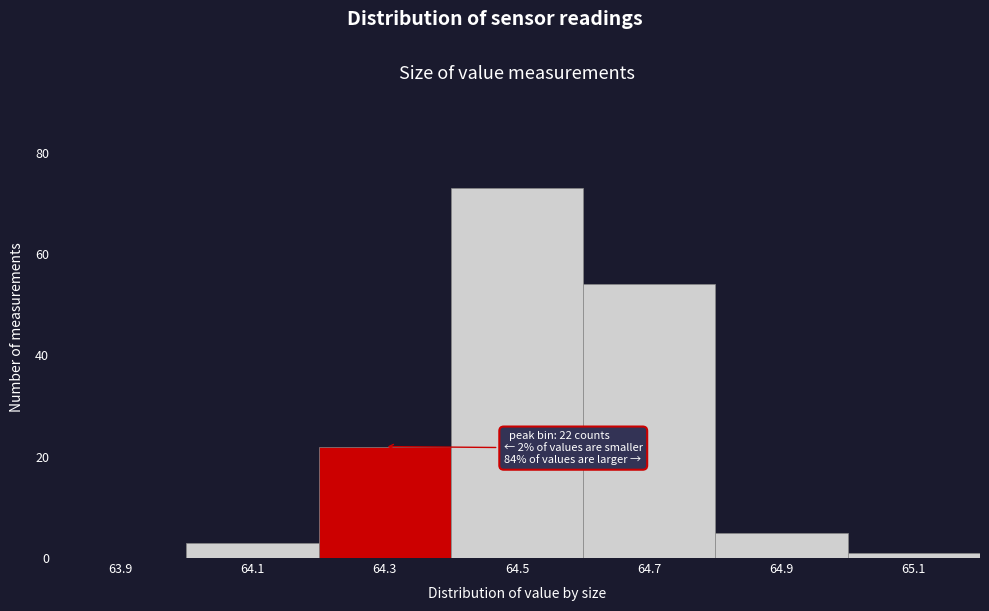

Over which range of the x-axis is the bar tallest?

64.4 to 64.6